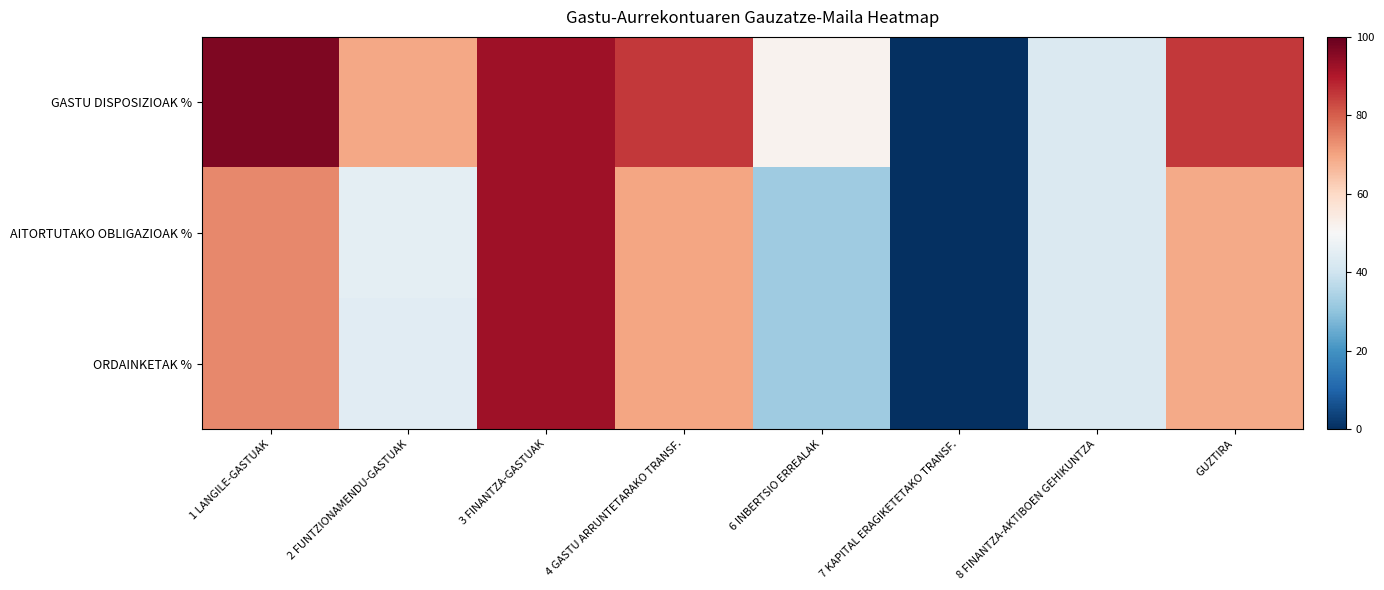

What is the total value across all series at 1 LANGILE-GASTUAK?

244.7